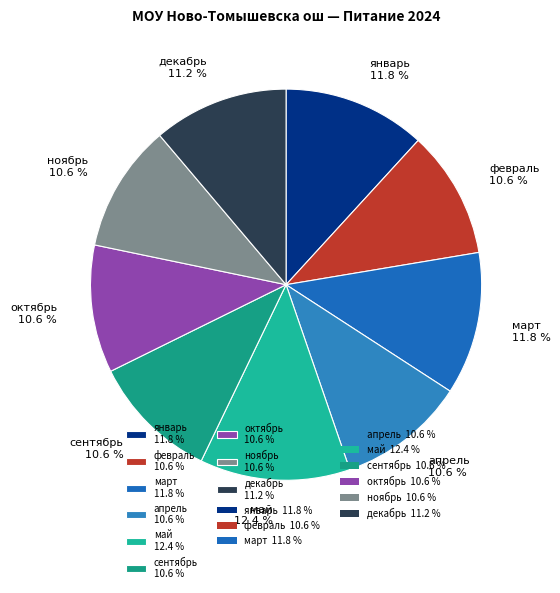

Approximately how many times larger is the value at октябрь compared to декабрь?

0.9